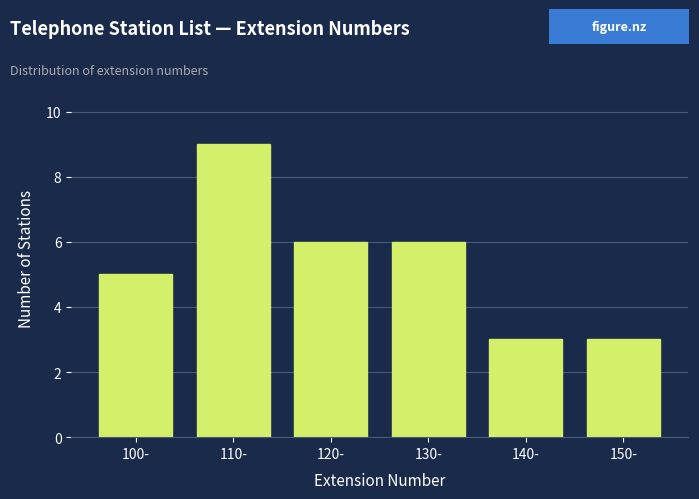

Reading left to right, transcribe all the data shown in this chart.

5	9	6	6	3	3